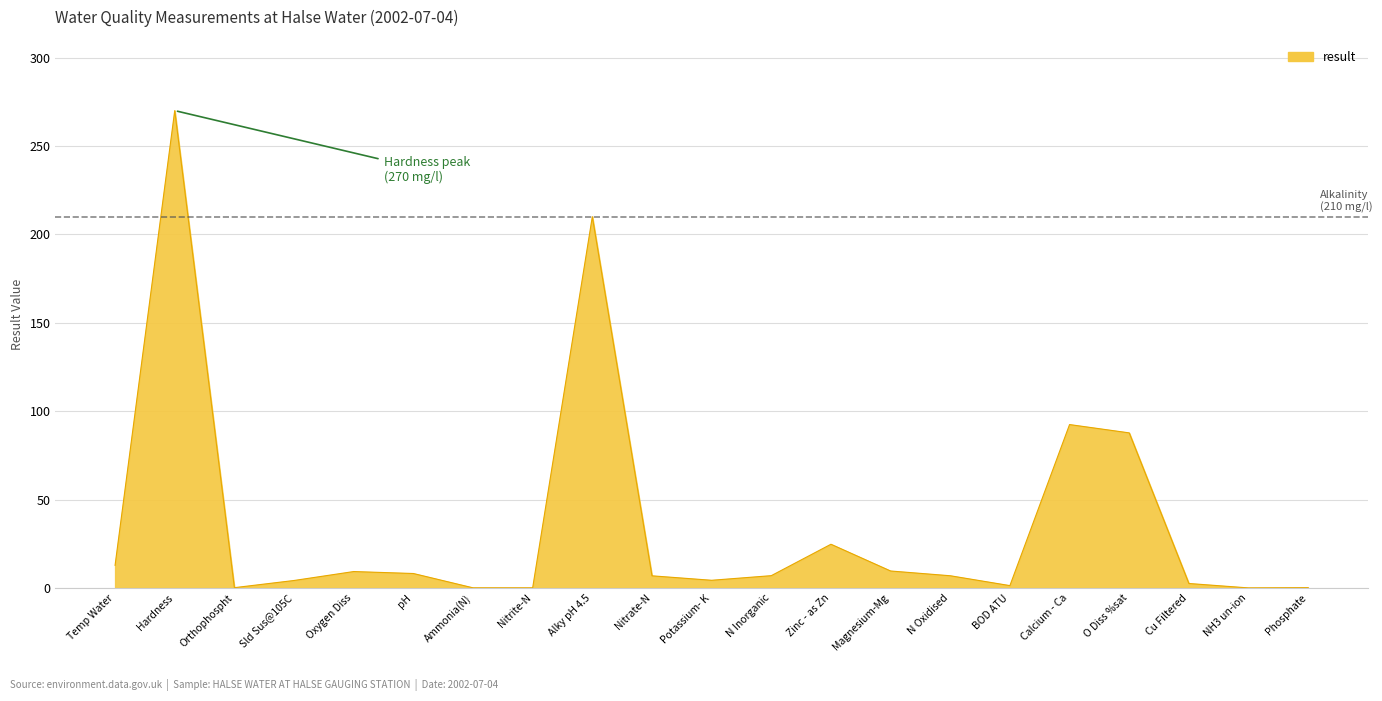

What position from the right is pH?

16